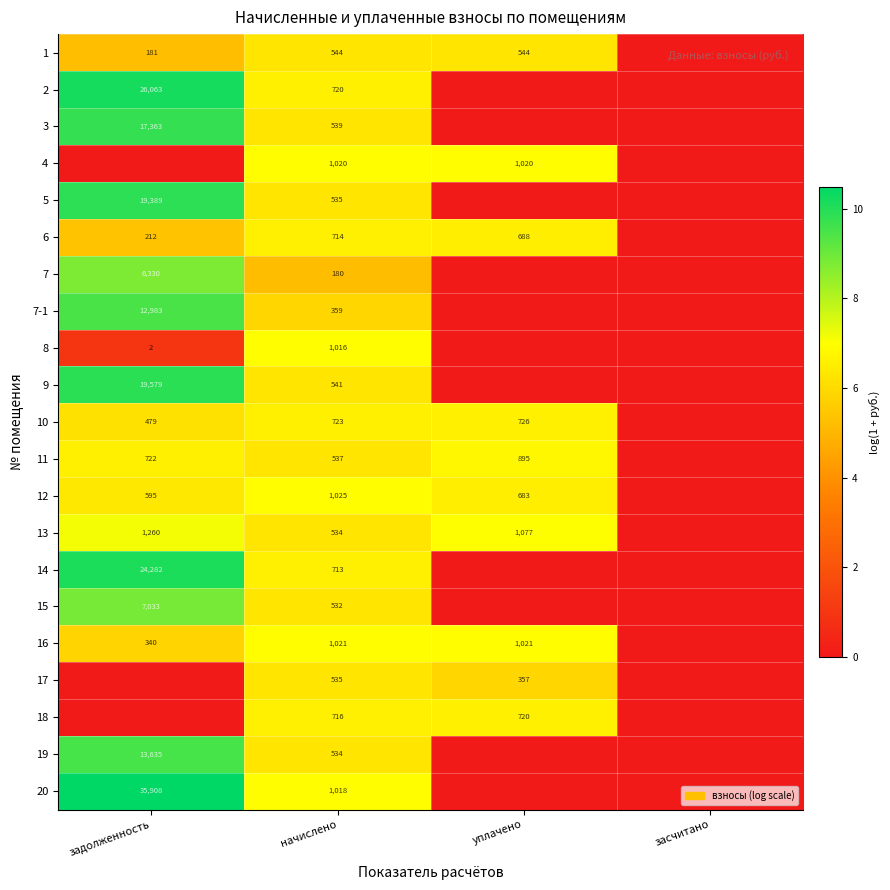

What is the total value across all series at начислено?

14056